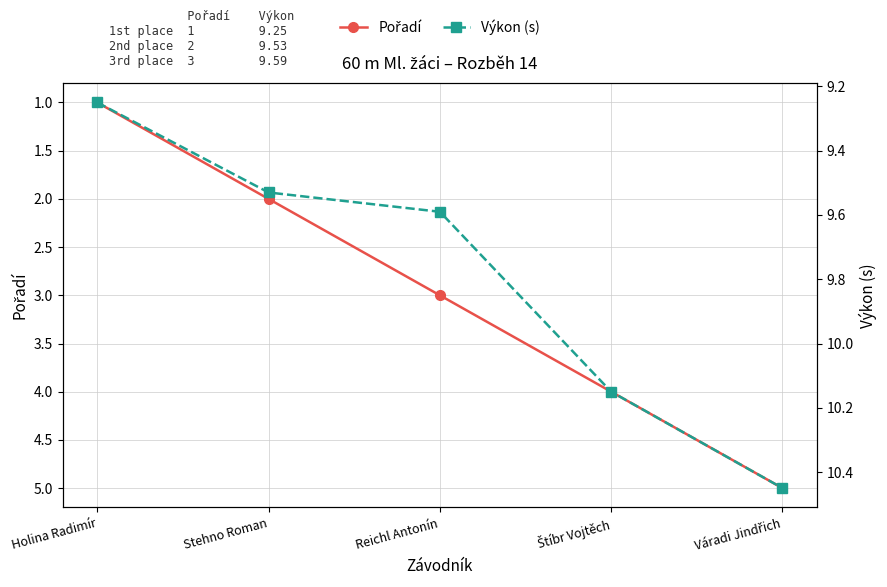

What is the total value across all series at Reichl Antonín?

12.6